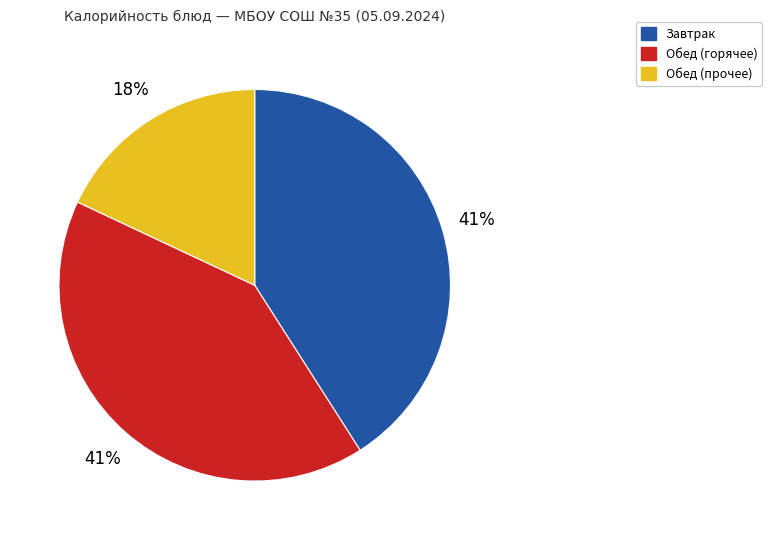

Does any single category account for the majority?

No